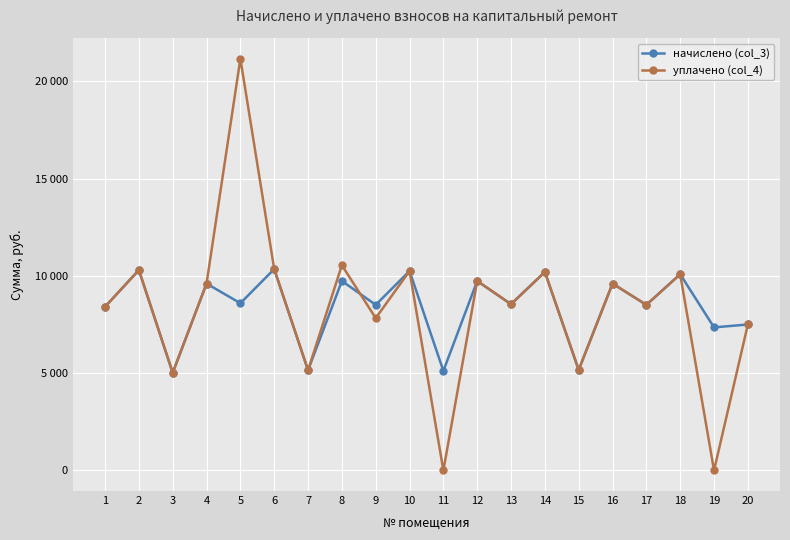

Does the chart have visible grid lines?

Yes